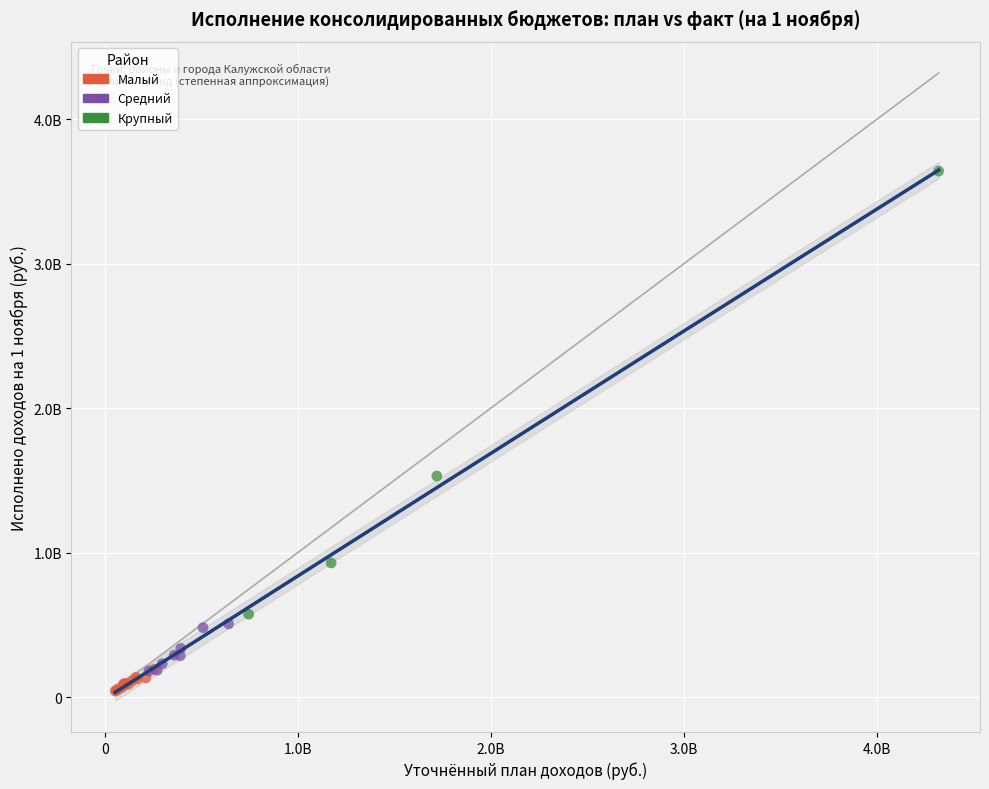

Which series contains the lowest Y value?

Малый